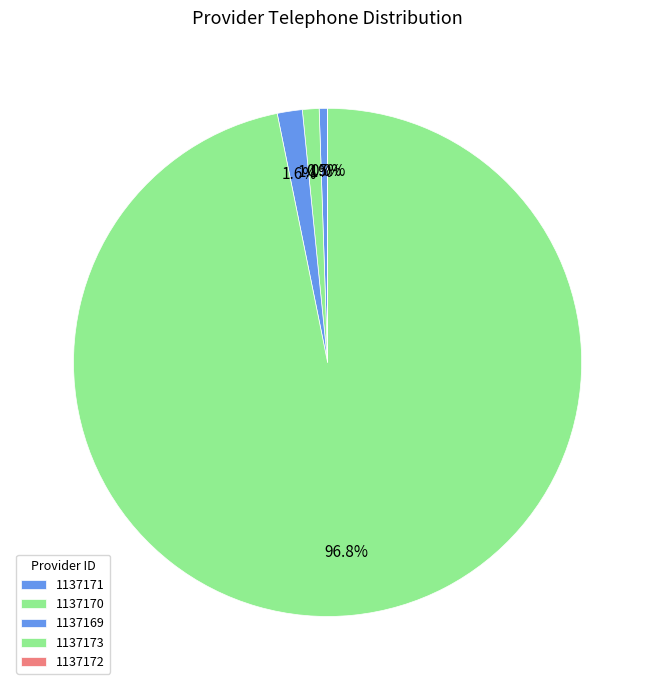

What is the total percentage of 1137170 and 1137171?

1.6%